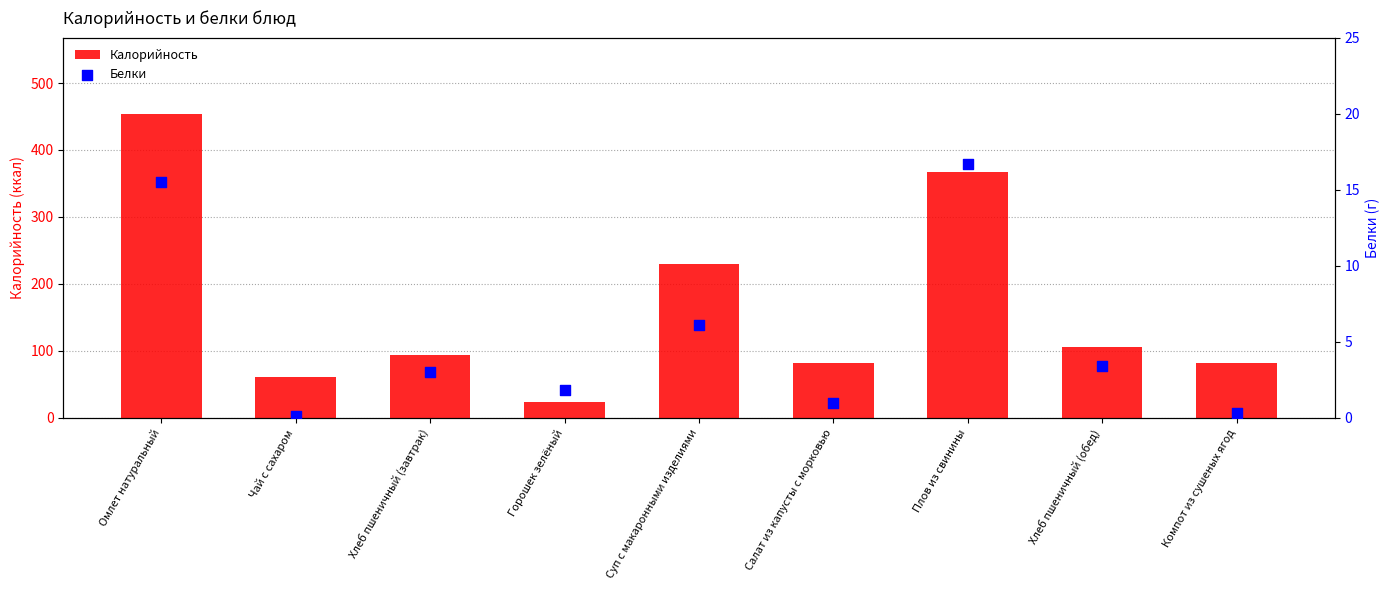

What are all the series names shown in the legend?

Калорийность, Белки